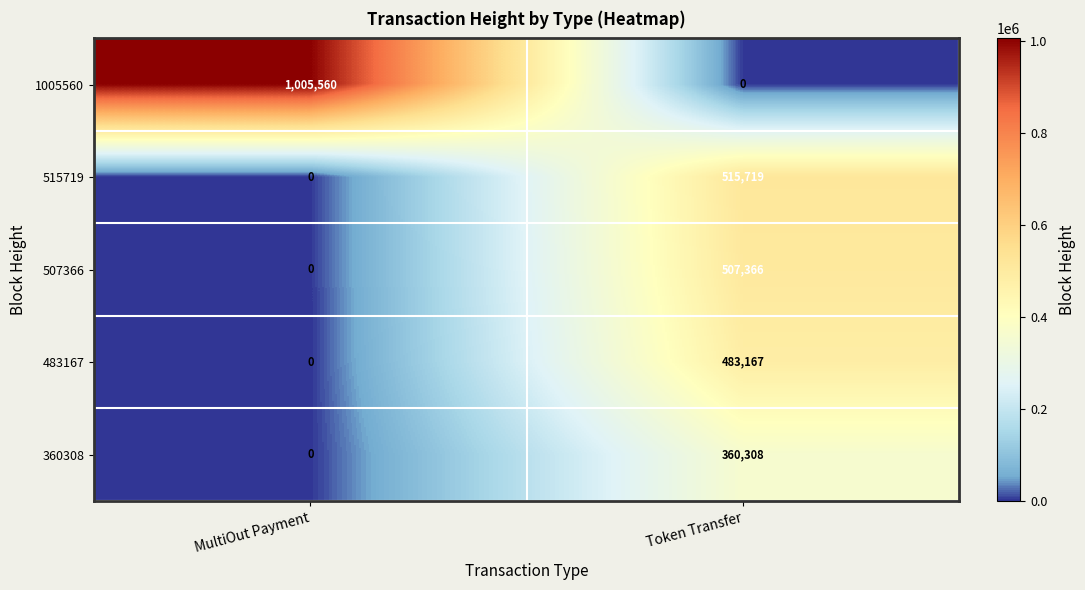

What is the sum of the 515719 values at Token Transfer and MultiOut Payment?

515719